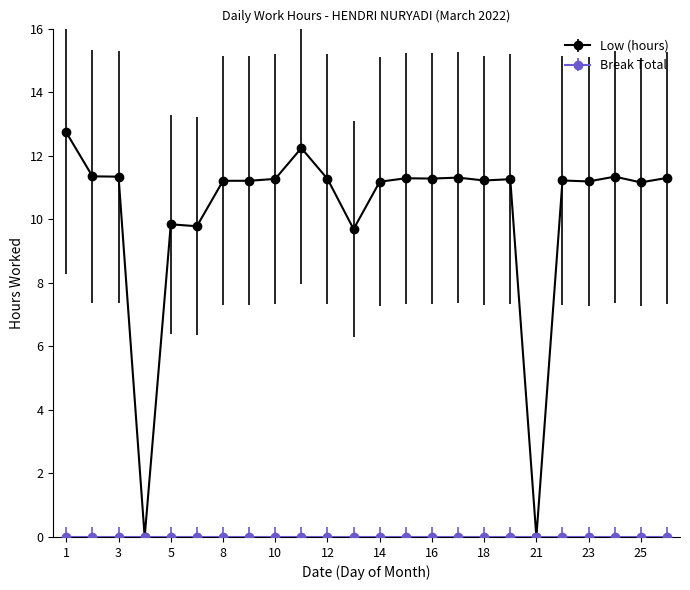

What is the value of the Low (hours) point at the 6th from the left?

9.8